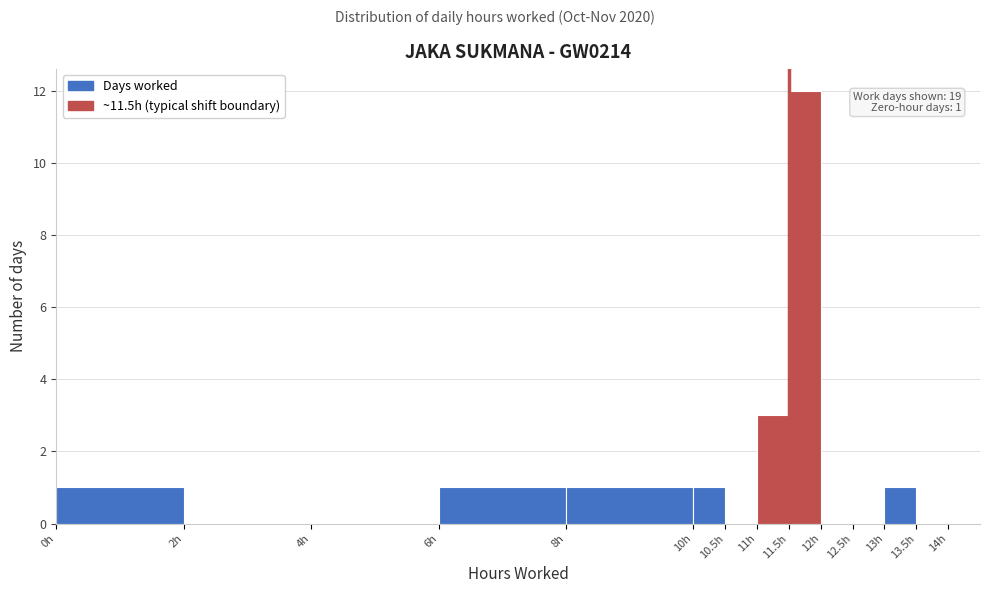

Which range on the x-axis has the tallest bar?

11.5 to 12.0